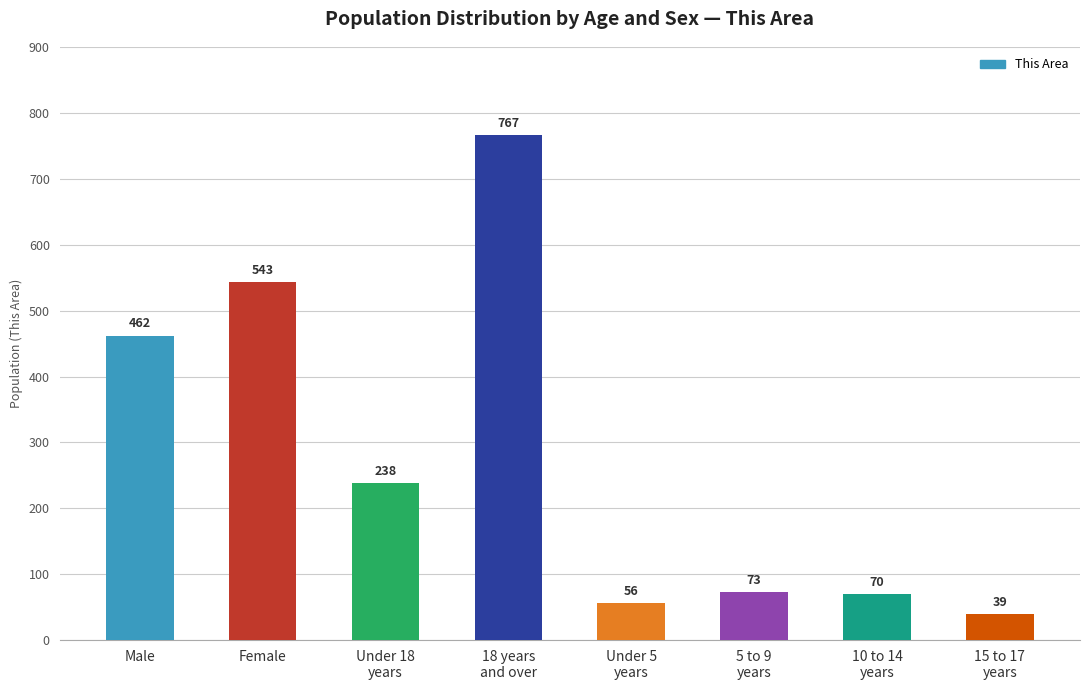

Rank the categories by value from lowest to highest.

15 to 17
years, Under 5
years, 10 to 14
years, 5 to 9
years, Under 18
years, Male, Female, 18 years
and over